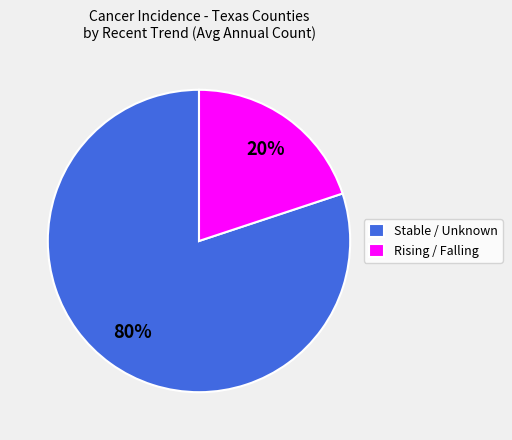

Count the number of slices in the pie.

2